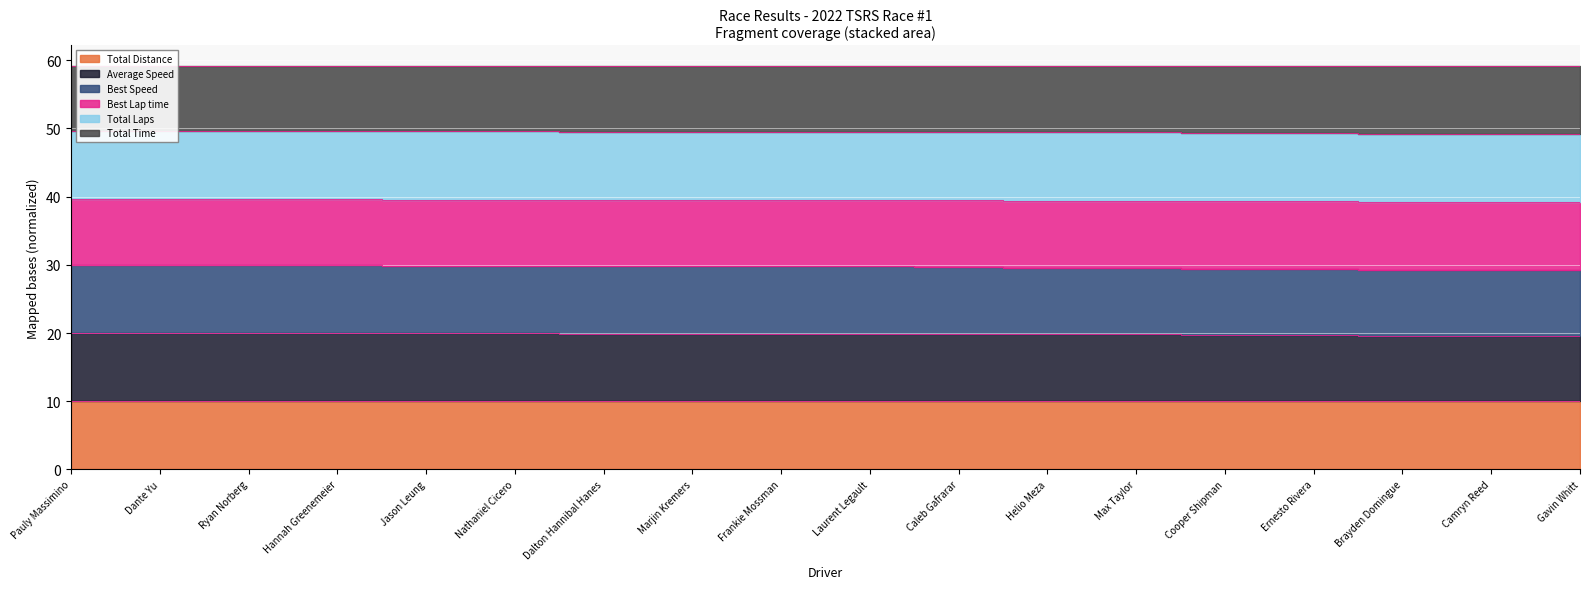

The Best Speed series shows 9.9 at Ernesto Rivera. True or false?

False